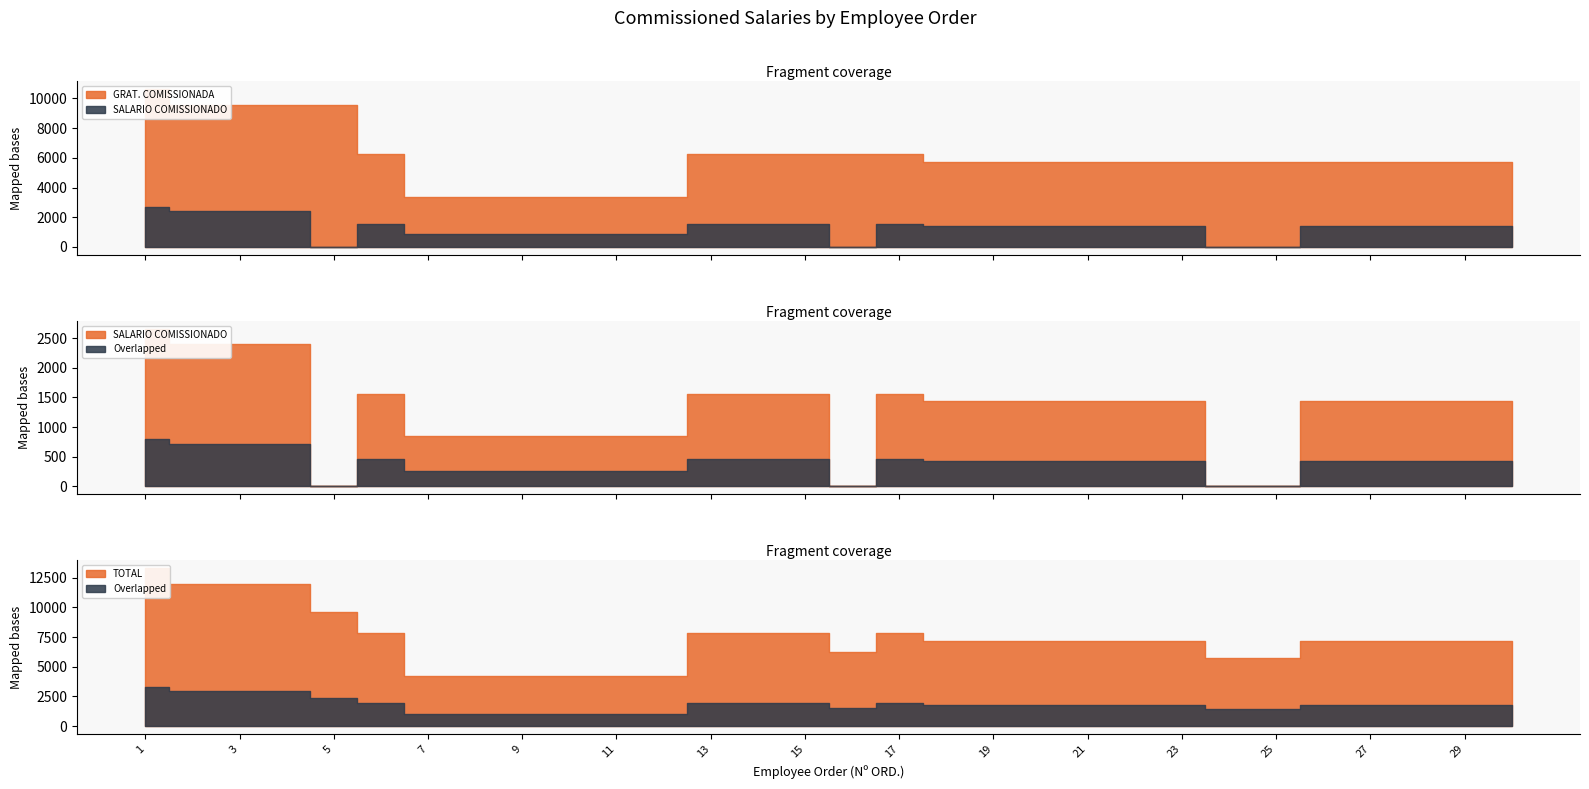

At which category is the sum across all series the highest?

1